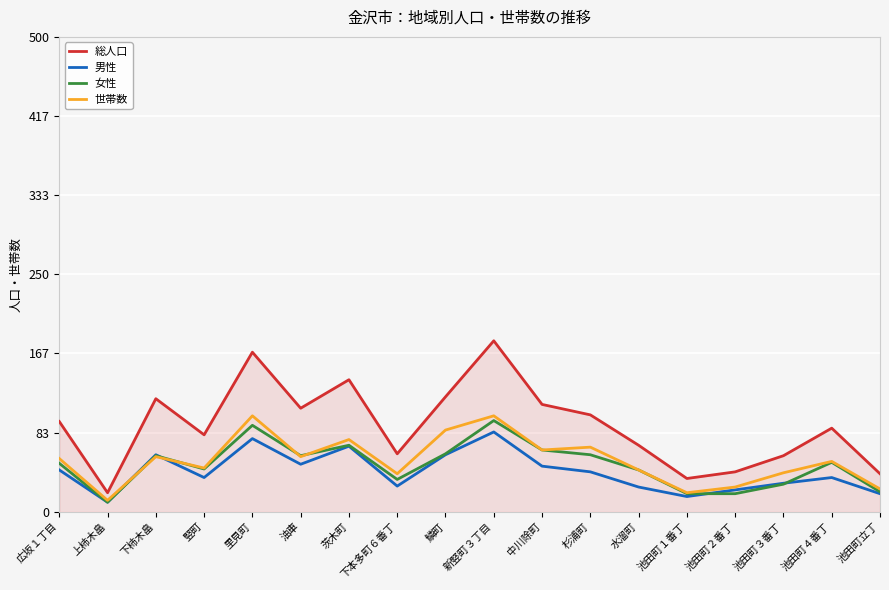

What is the difference between the 総人口 values at 竪町 and 池田町立丁?

41